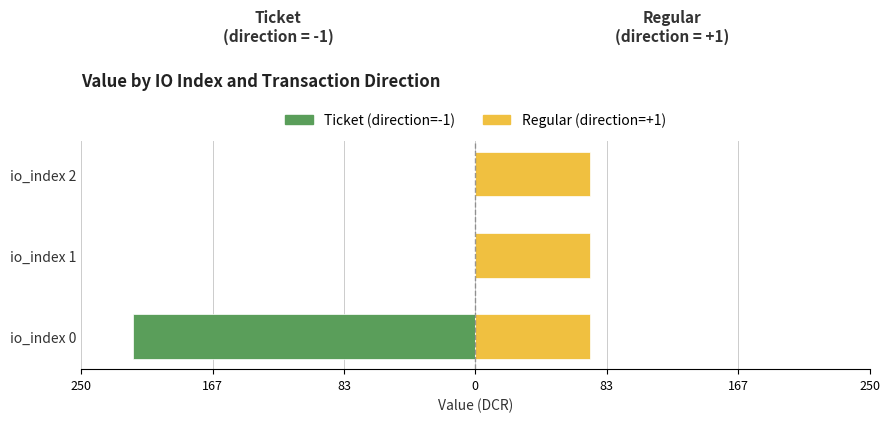

True or false: Regular (direction=+1) has a value of 0.8 at 167.

False